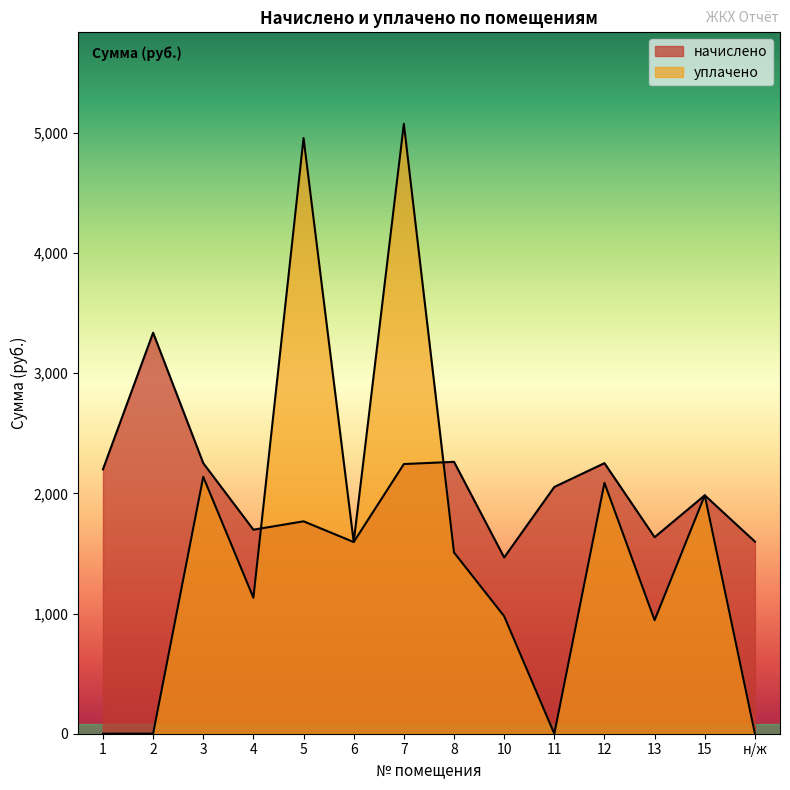

The уплачено series shows 944.5 at 13. True or false?

True